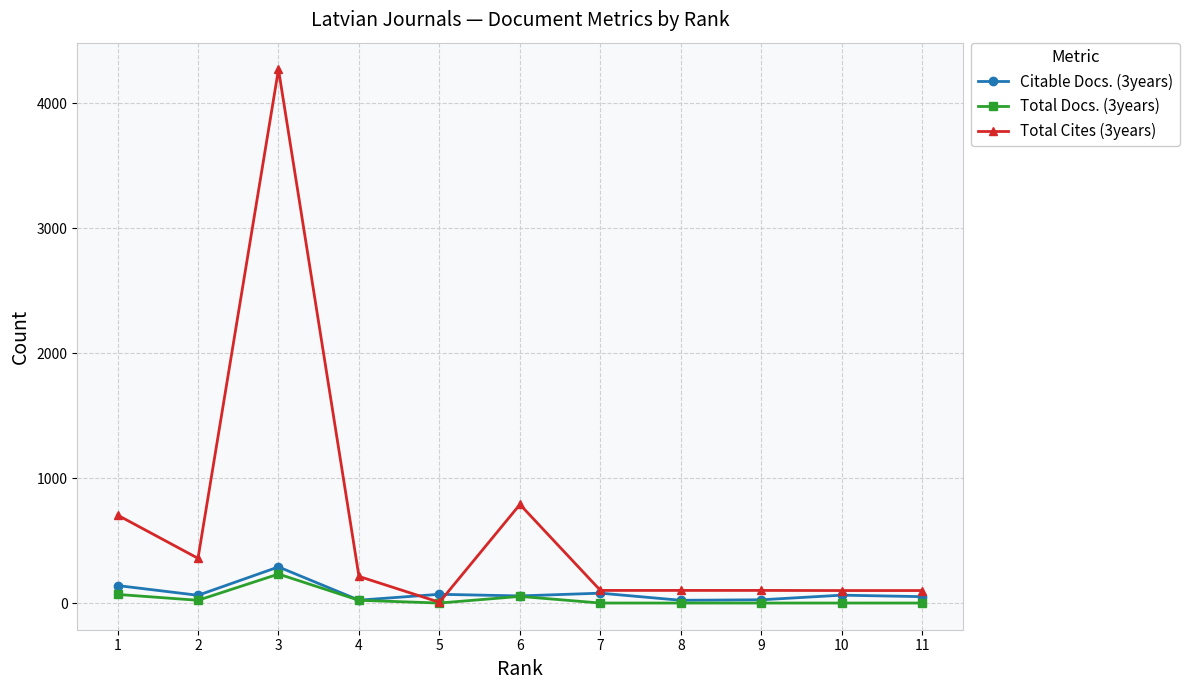

How many categories are shown in the chart?

11